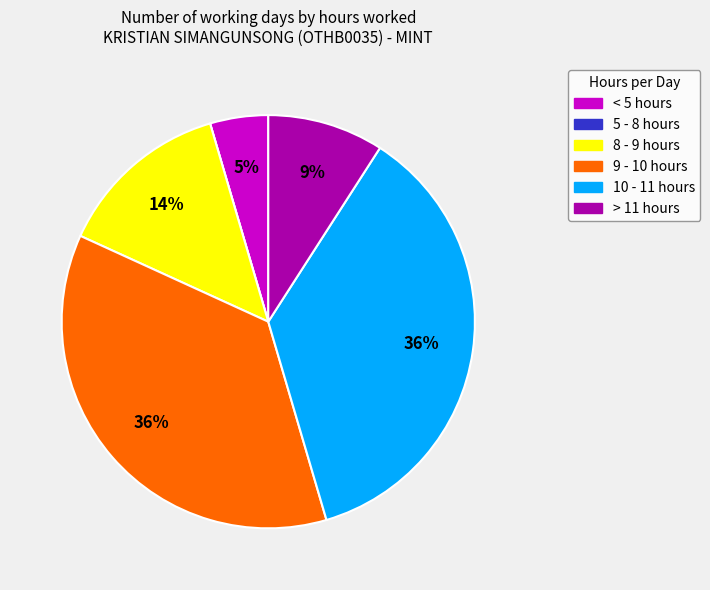

Is there any slice that represents more than half of the pie?

No